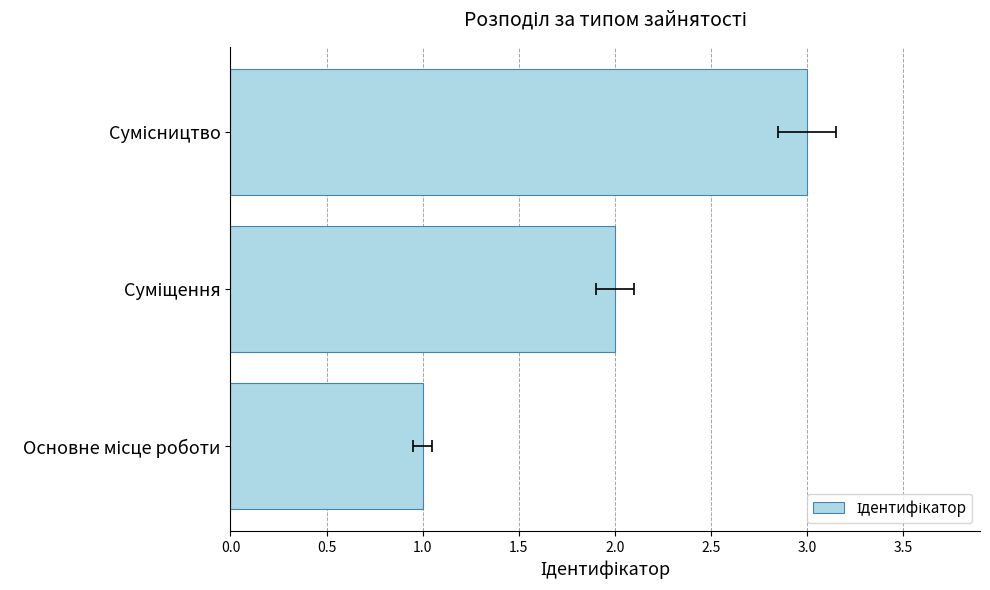

What is the ratio of the value at Суміщення to the value at Сумісництво?

0.7